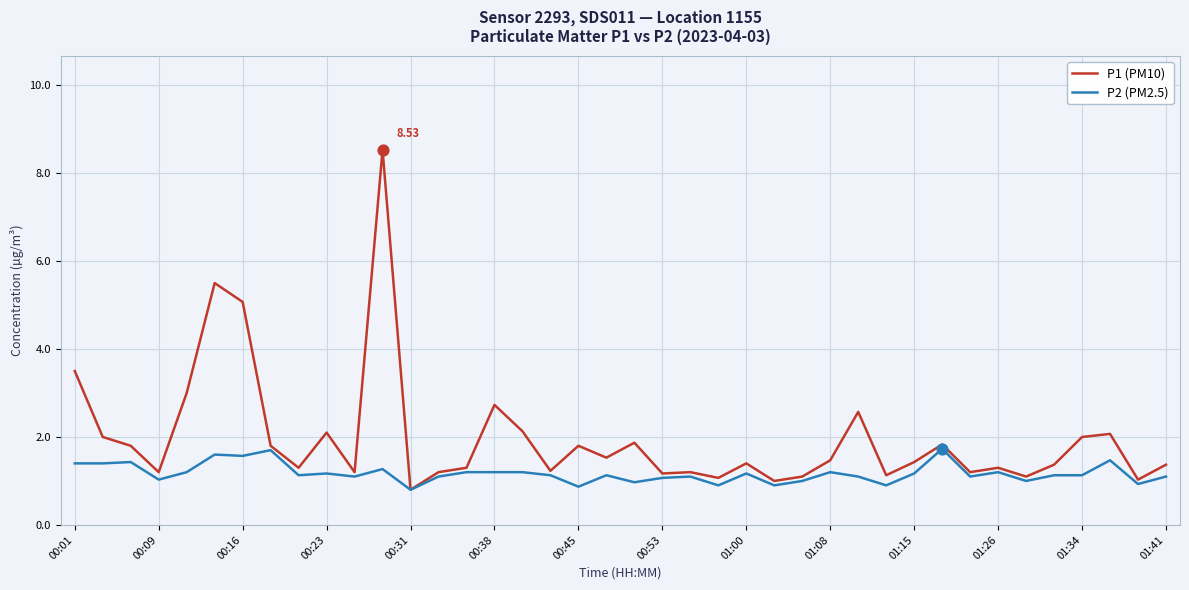

Rank the series by their average value, from highest to lowest.

P1 (PM10), P2 (PM2.5)